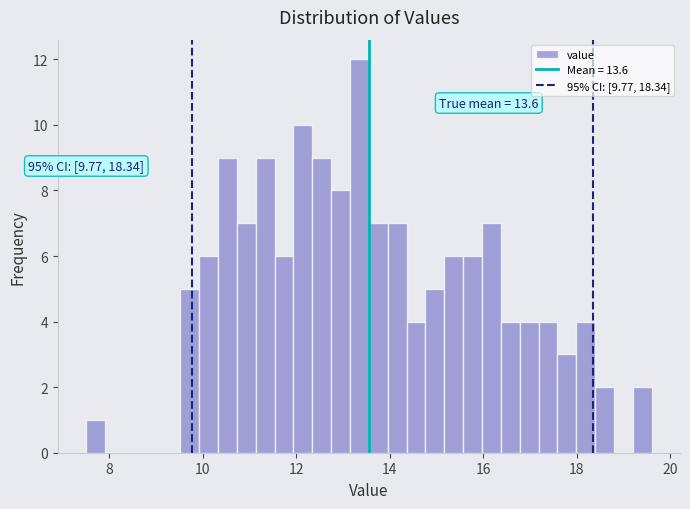

Read against the x-axis, roughly where is the centre of the tallest bar?

13.4